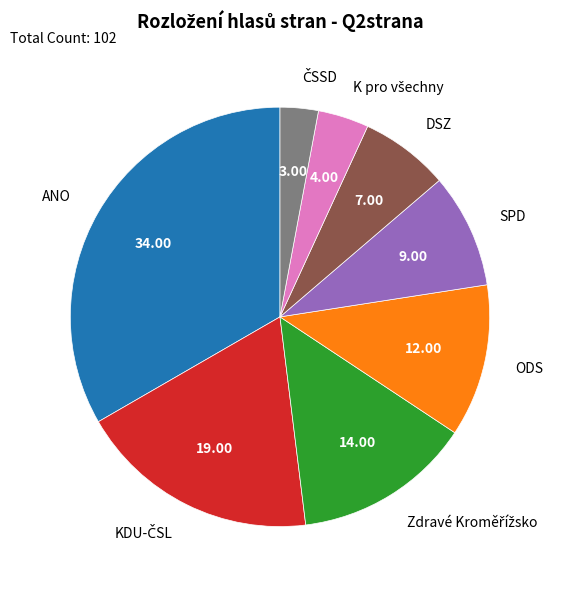

Is SPD the majority of the pie?

No